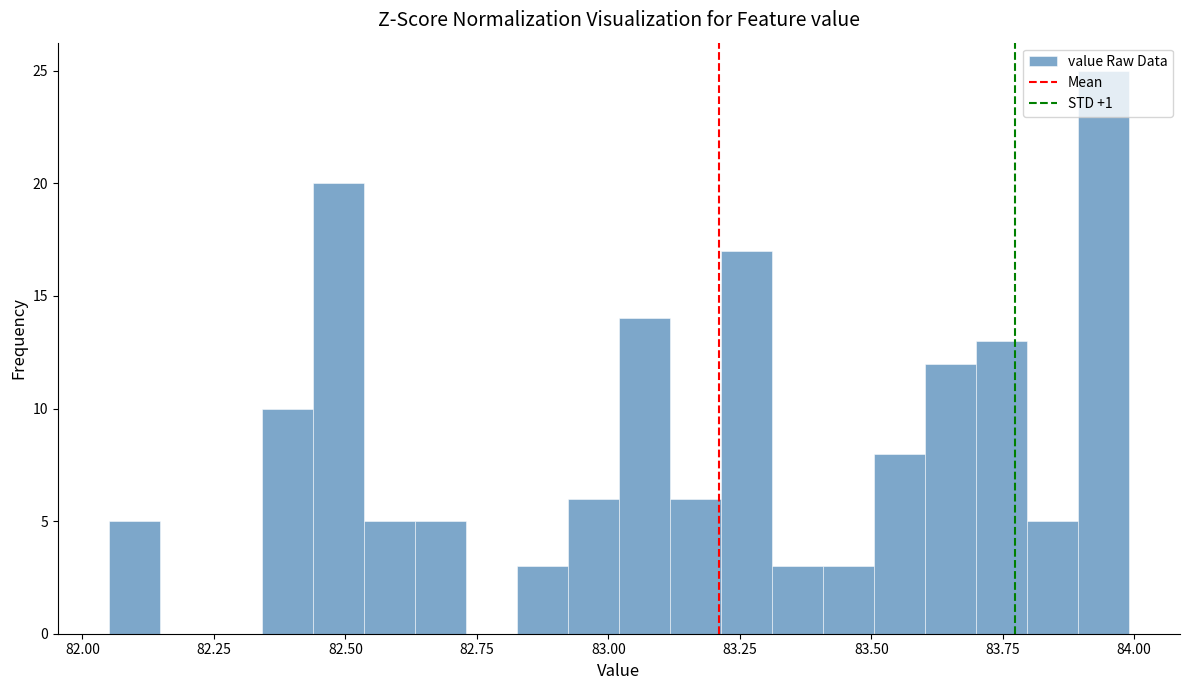

Read against the x-axis, roughly where is the centre of the tallest bar?

83.95